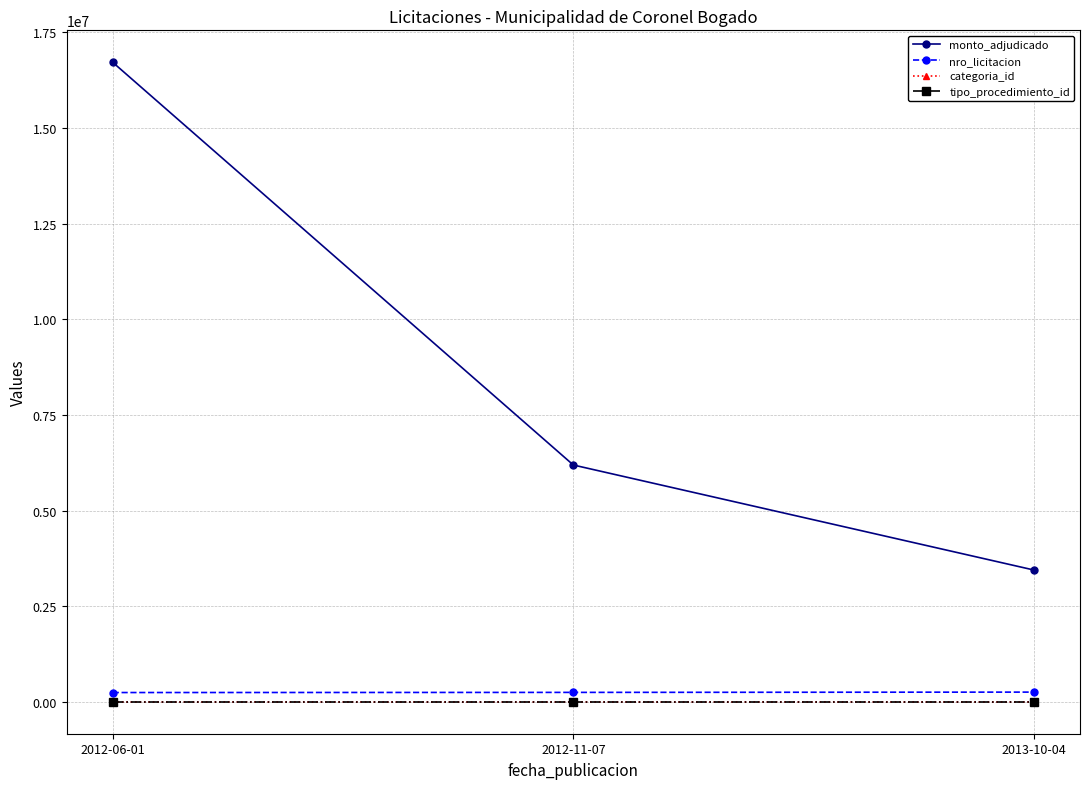

Which series changed the most between 2012-06-01 and 2013-10-04?

monto_adjudicado